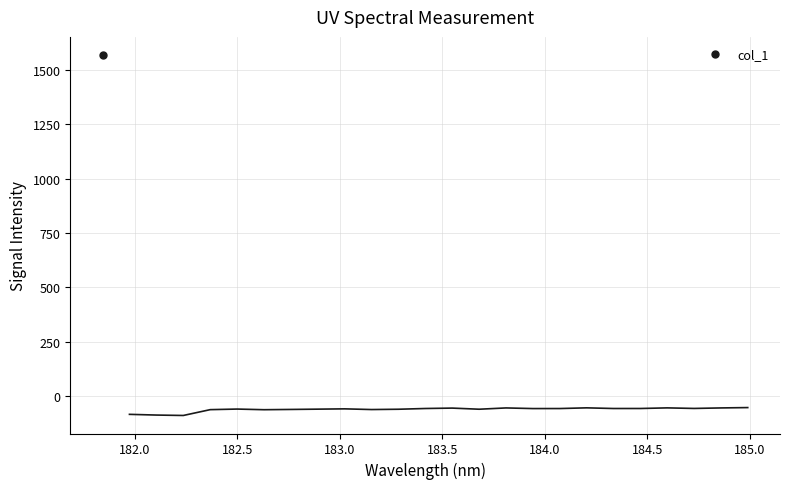

How many interior local valleys (lower than both neighbors) does the data have?

7